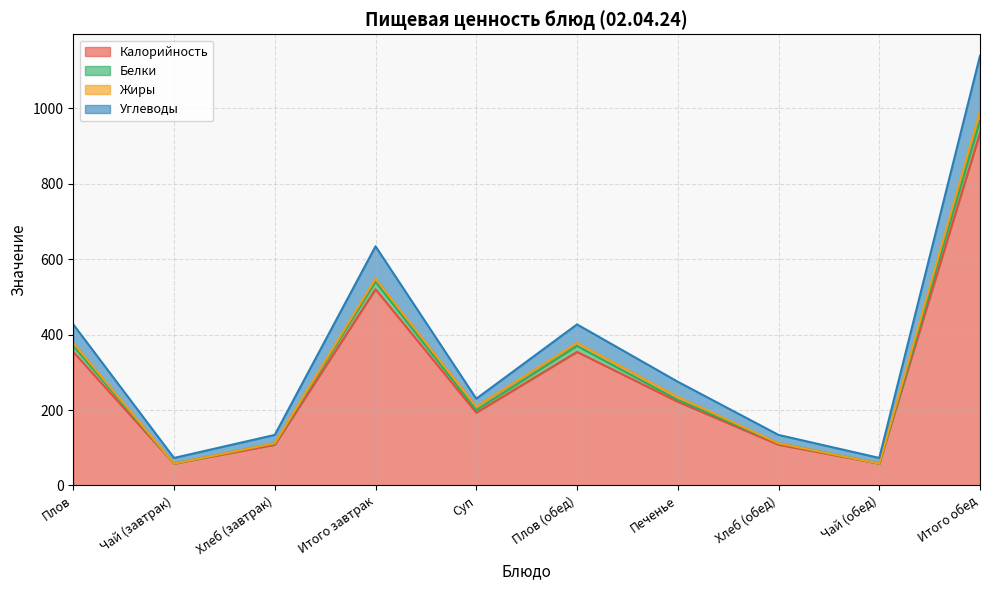

Where is the first local maximum for Углеводы?

Итого завтрак